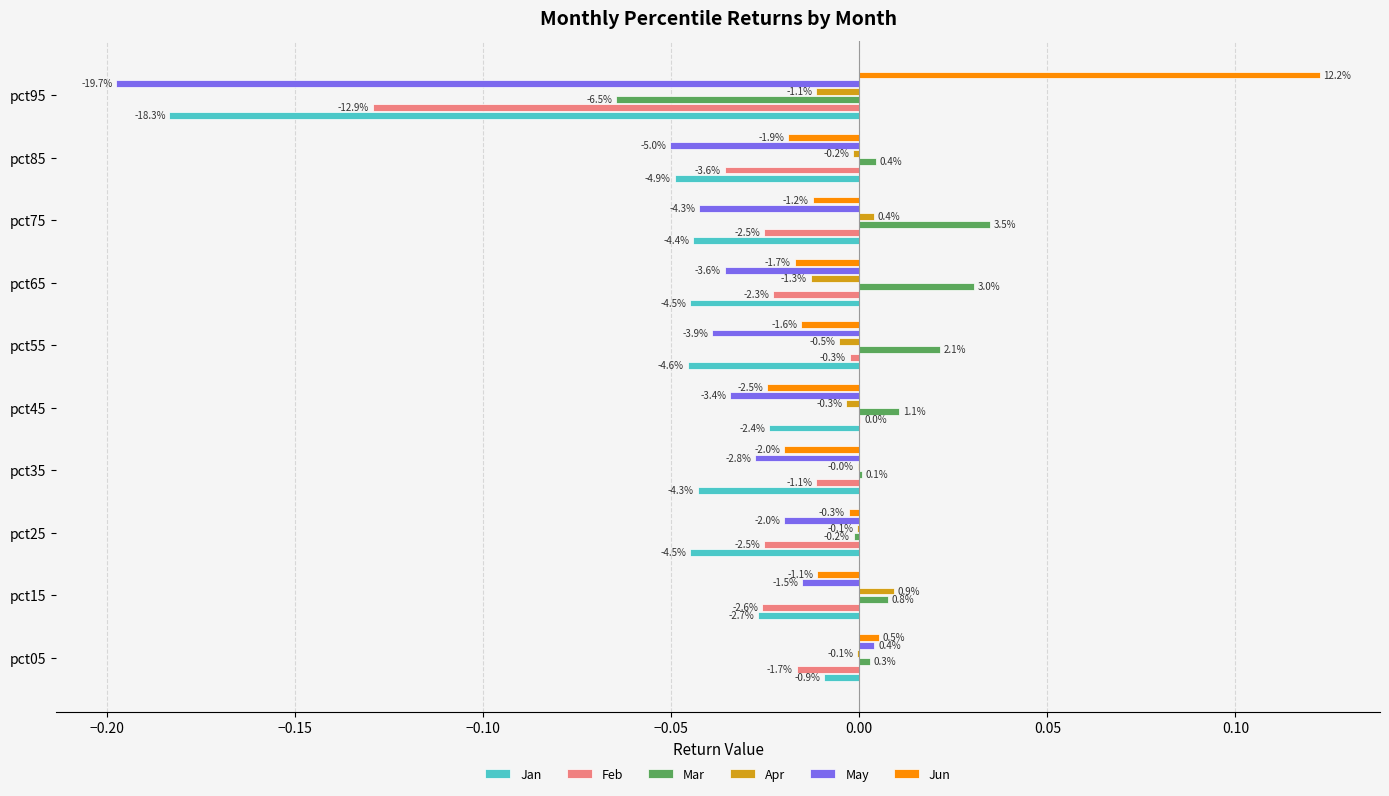

What are all the series names shown in the legend?

Jan, Feb, Mar, Apr, May, Jun